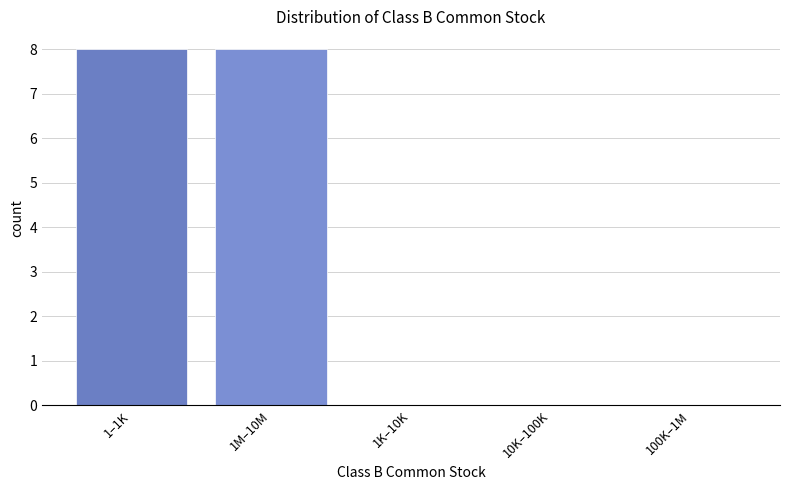

Reading left to right, list all the values displayed in this chart.

1–1K=8	1M–10M=8	1K–10K=0	10K–100K=0	100K–1M=0